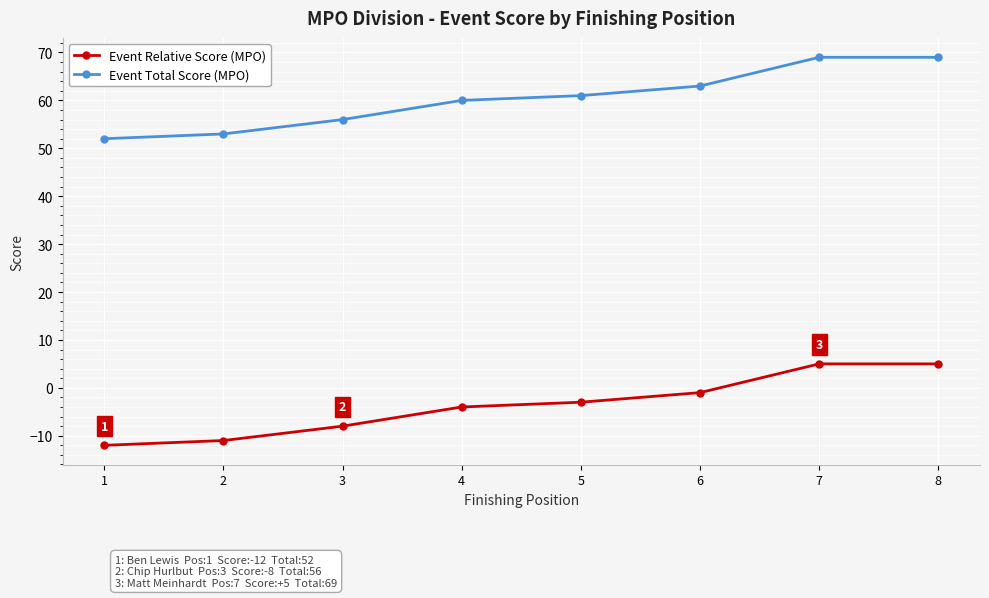

What is the value of the Event Relative Score (MPO) point at the 2nd from the left?

-11